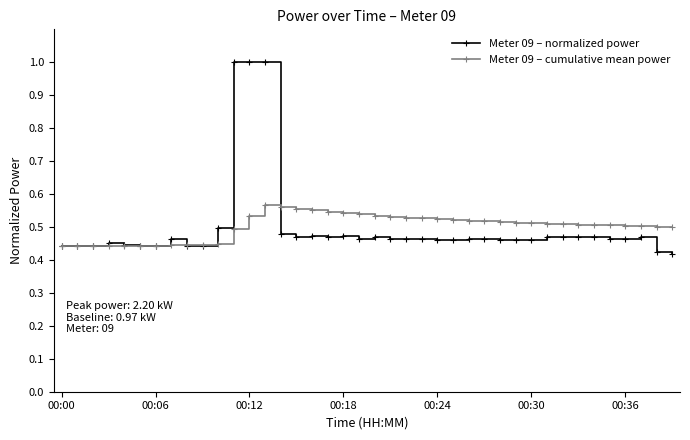

Which series has the largest range (max minus min)?

Meter 09 – normalized power